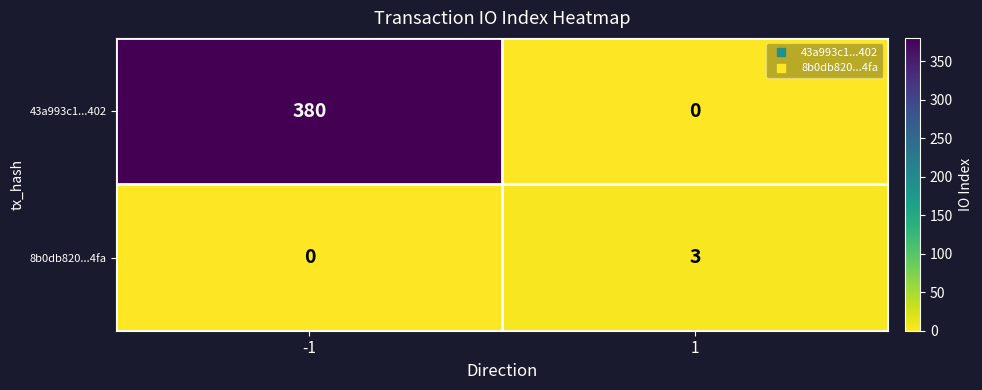

How many values in 43a993c1...402 are above zero?

1